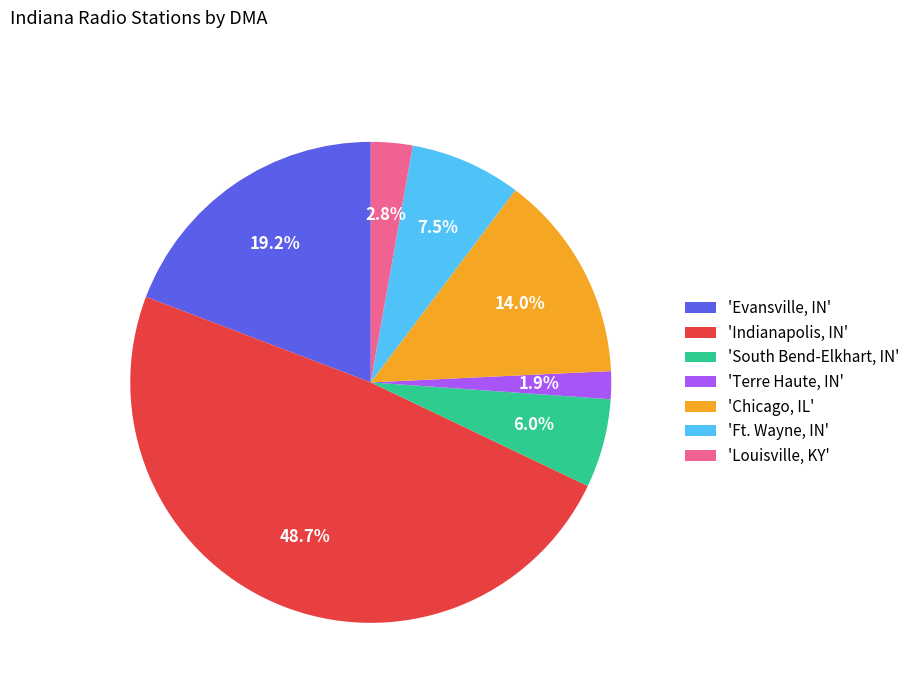

How many slices are in this pie chart?

7